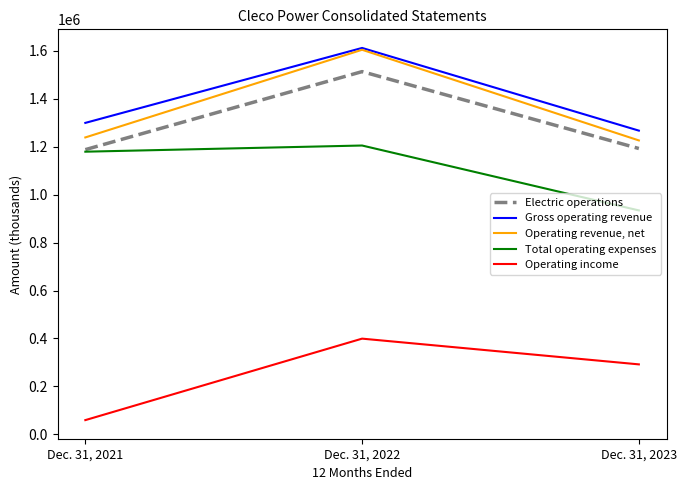

At which category is the sum across all series the highest?

Dec. 31, 2022